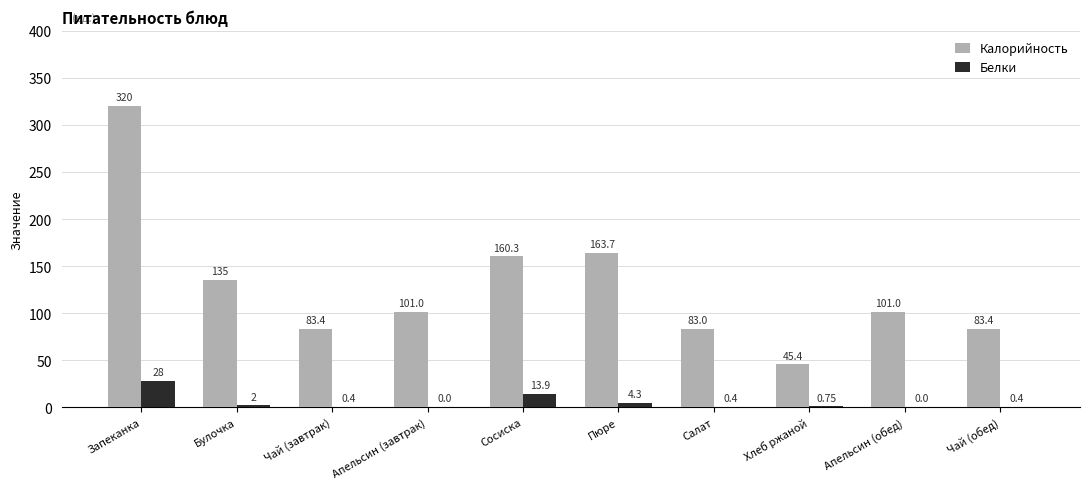

What is the sum of all Калорийность values?

1276.2